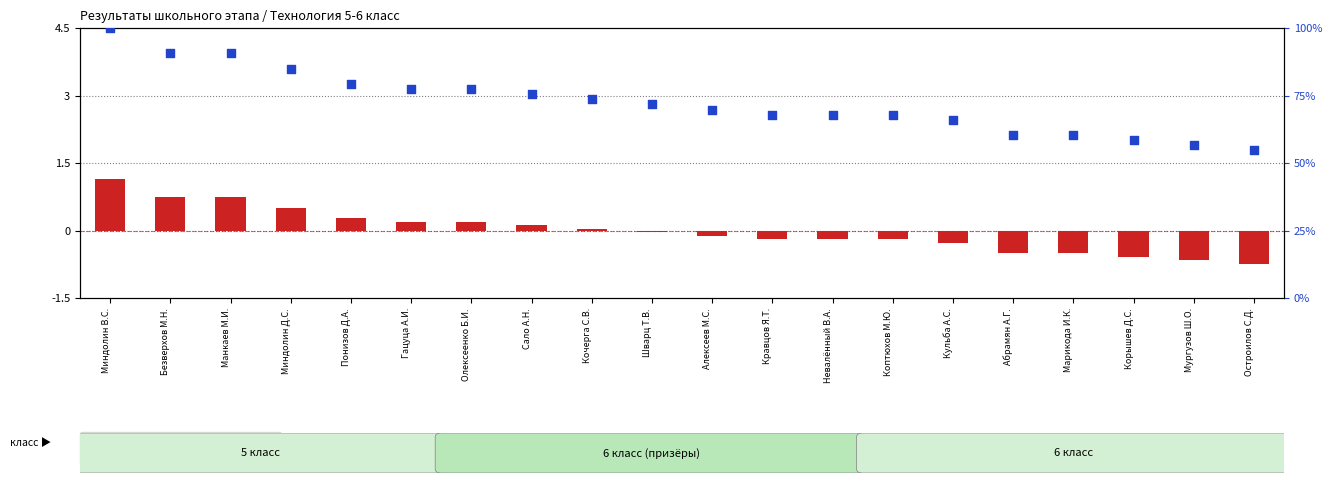

Is the value of percentile rank within the sample at Понизов Д.А. greater than the value of log ratio at Безверхов М.Н.?

Yes